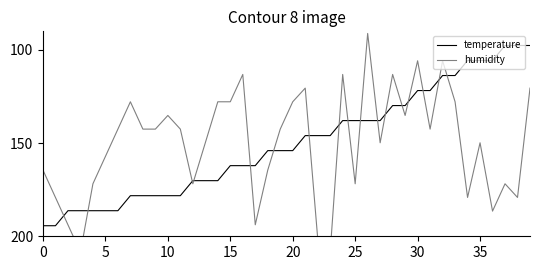

Reading left to right, what are all the values shown in this chart?

temperature: 194.3	194.3	186.3	186.3	186.3	186.3	186.3	178.2	178.2	178.2	178.2	178.2	170.2	170.2	170.2	162.1	162.1	162.1	154.0	154.0	154.0	146.0	146.0	146.0	137.9	137.9	137.9	137.9	129.8	129.8	121.8	121.8	113.7	113.7	105.7	105.7	105.7	97.6	97.6	97.6
humidity: 164.5	179.2	193.8	208.5	171.8	157.2	142.5	127.8	142.5	142.5	135.1	142.5	171.8	149.8	127.8	127.8	113.1	193.8	164.5	142.5	127.8	120.5	201.2	208.5	113.1	171.8	91.1	149.8	113.1	135.1	105.8	142.5	105.8	127.8	179.2	149.8	186.5	171.8	179.2	120.5